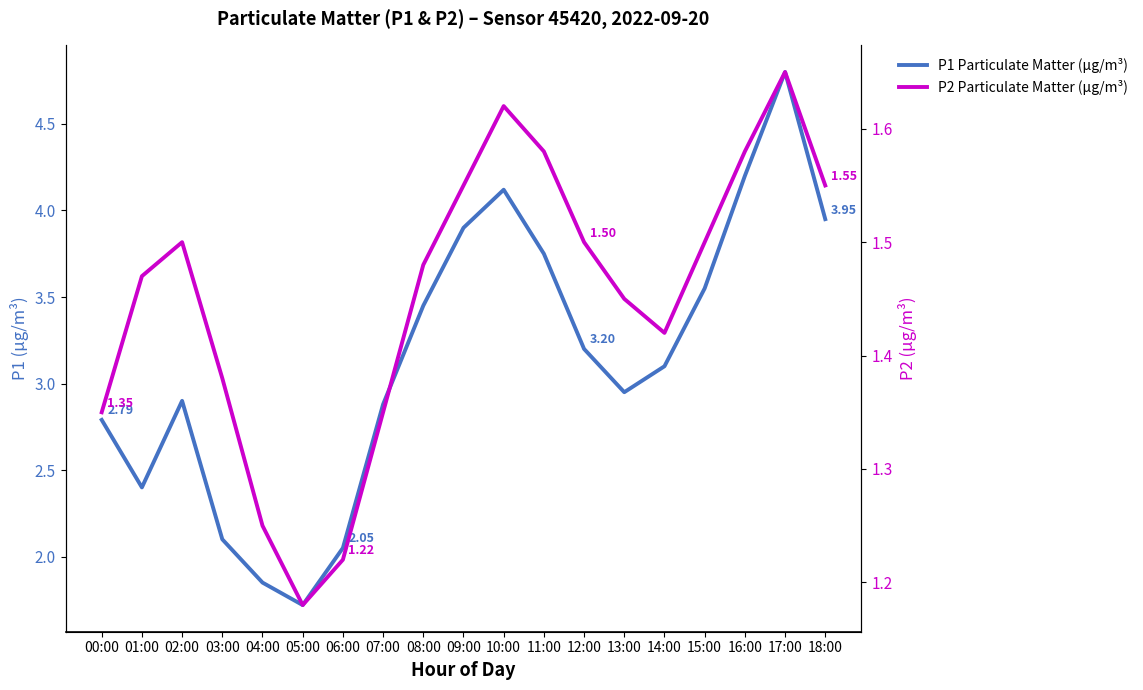

Which has a higher value, 16:00 or 12:00?

16:00